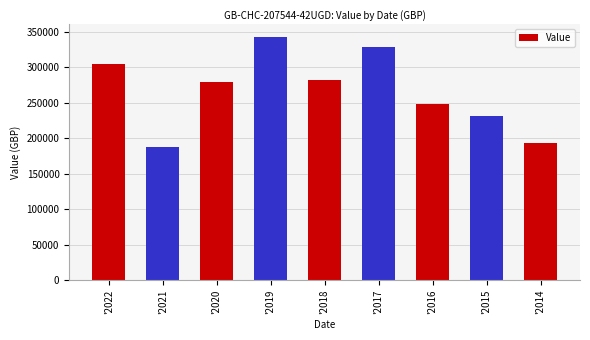

Which label corresponds to the smallest value in the chart?

'2021